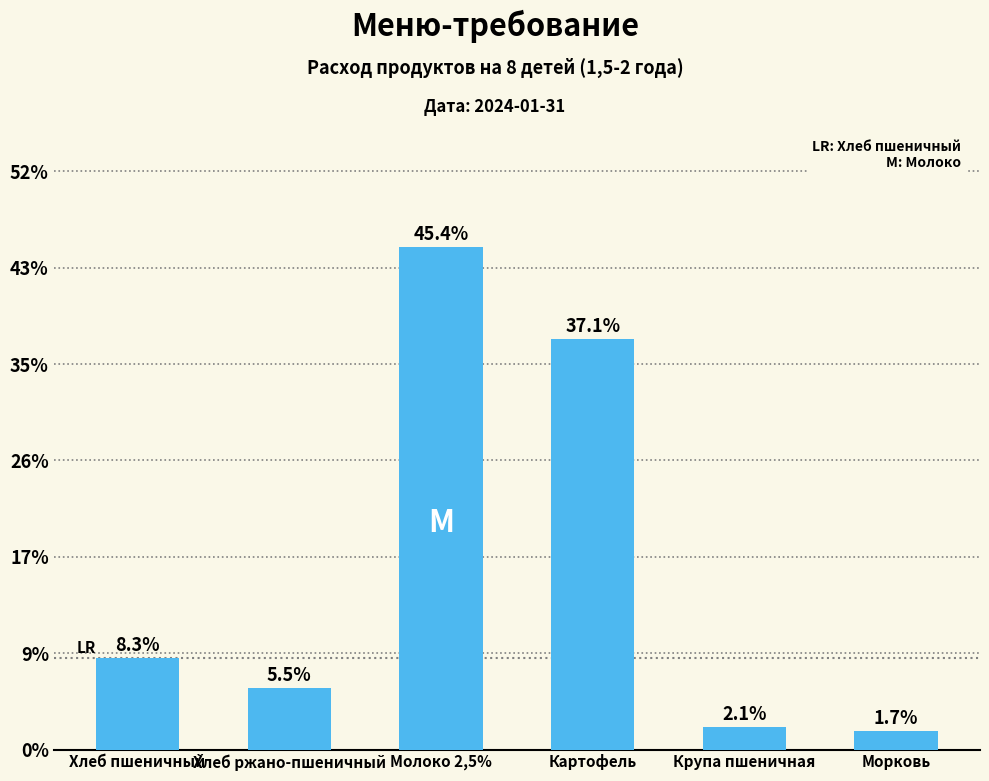

The value at Хлеб пшеничный is 0.3. True or false?

False